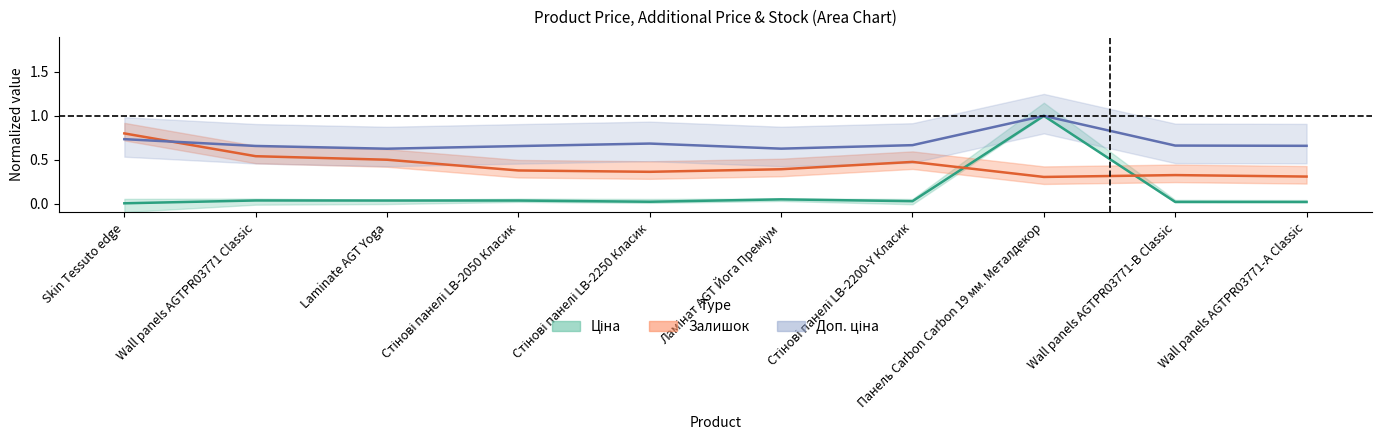

Rank the series by their maximum value, from highest to lowest.

Ціна, Доп. ціна, Залишок